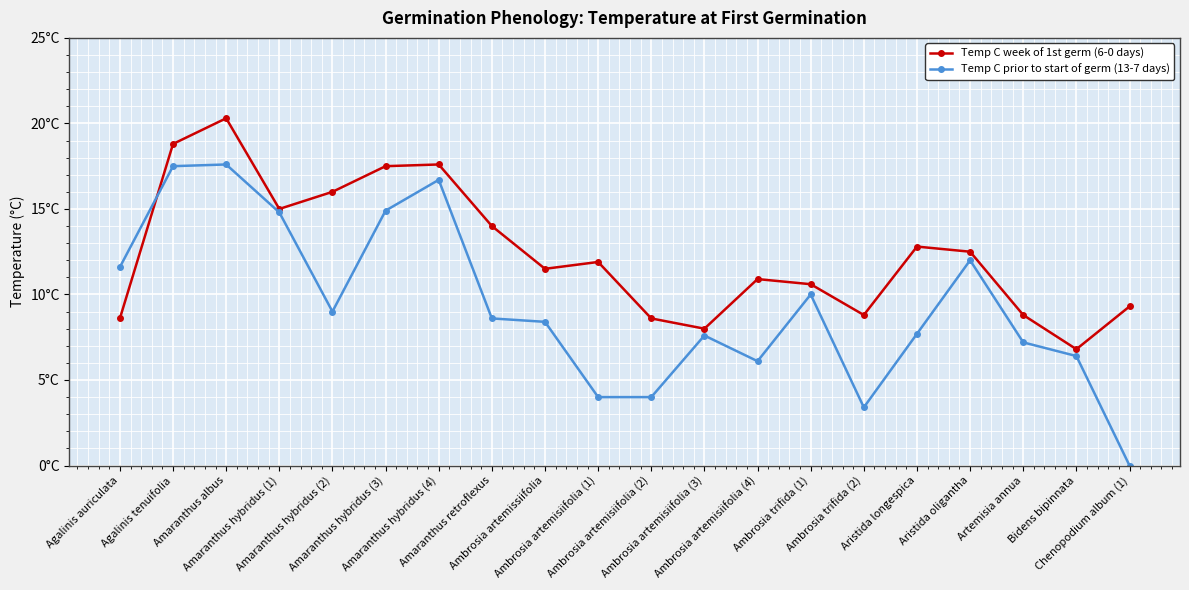

Is this an area chart (filled region under the line)?

No